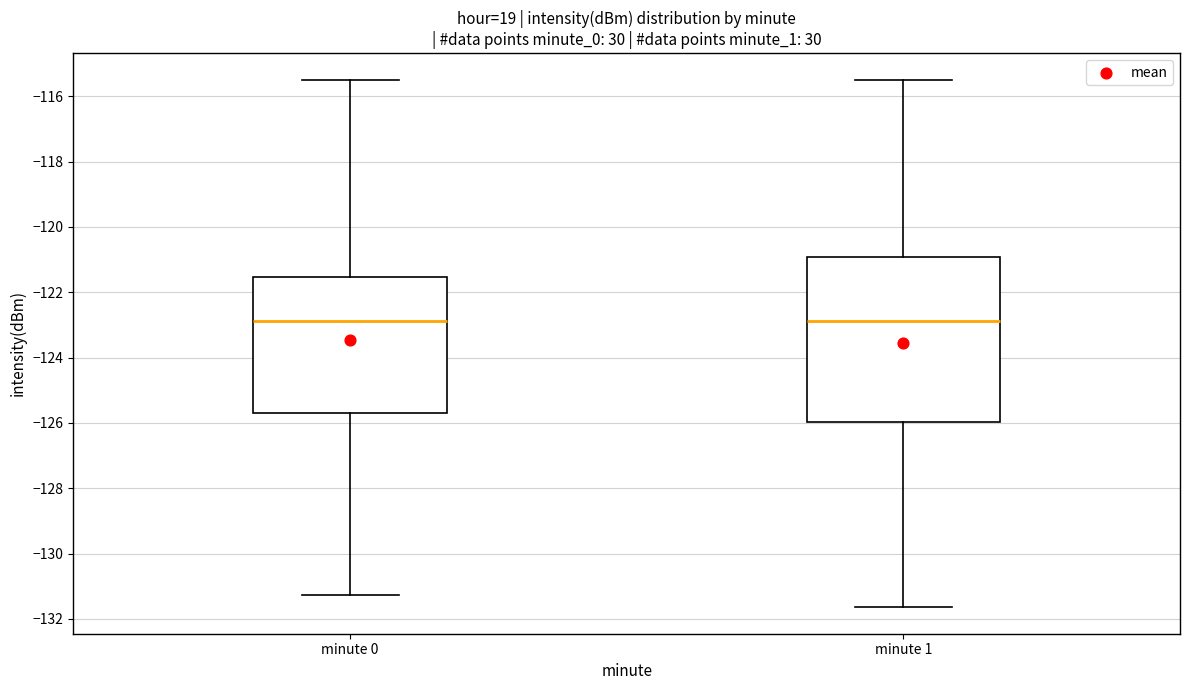

Which box is the tallest, from its lower edge to its upper edge?

minute 1